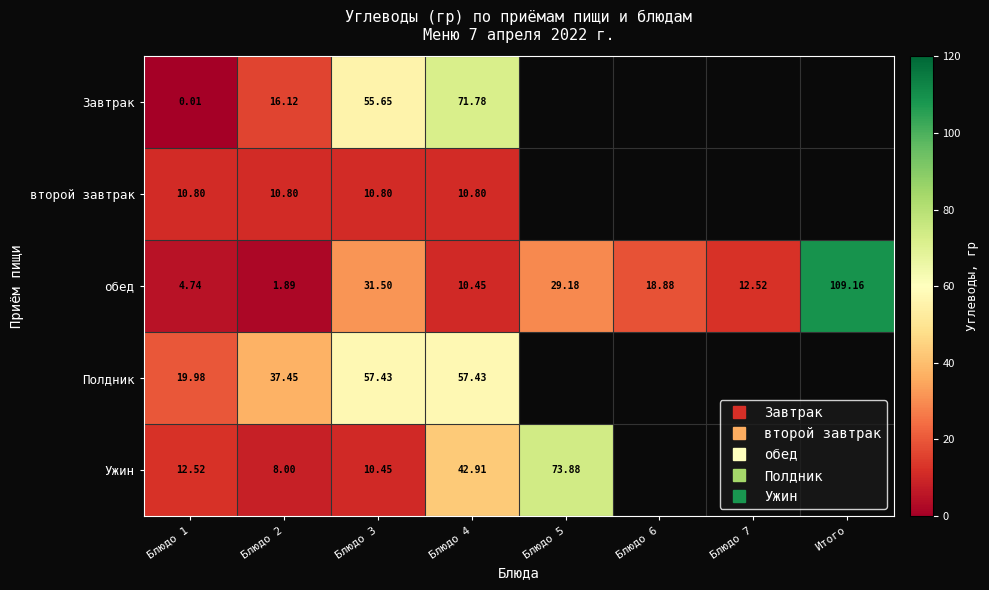

Which series has the largest total across all categories?

обед